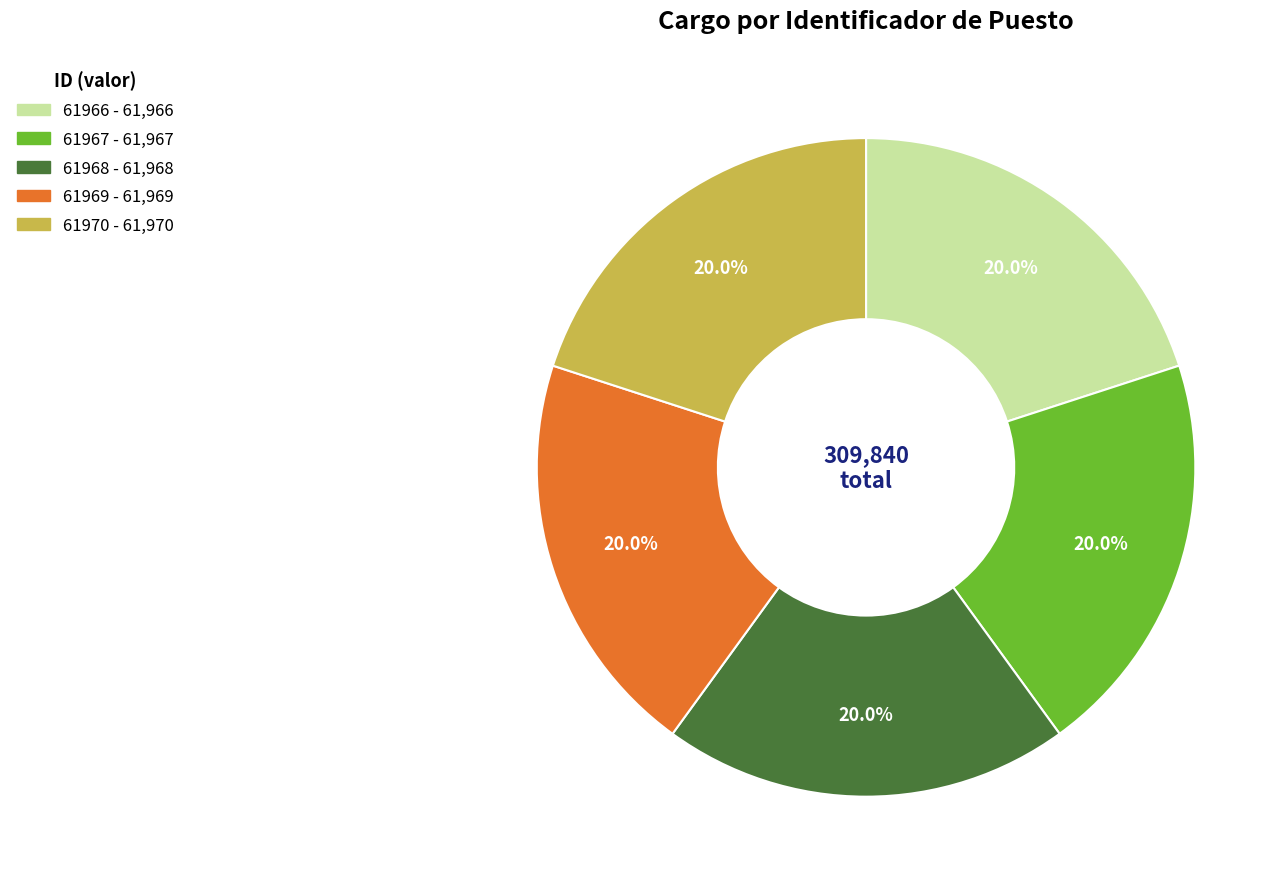

Approximately how many times larger is the value at 61968 compared to 61970?

1.0